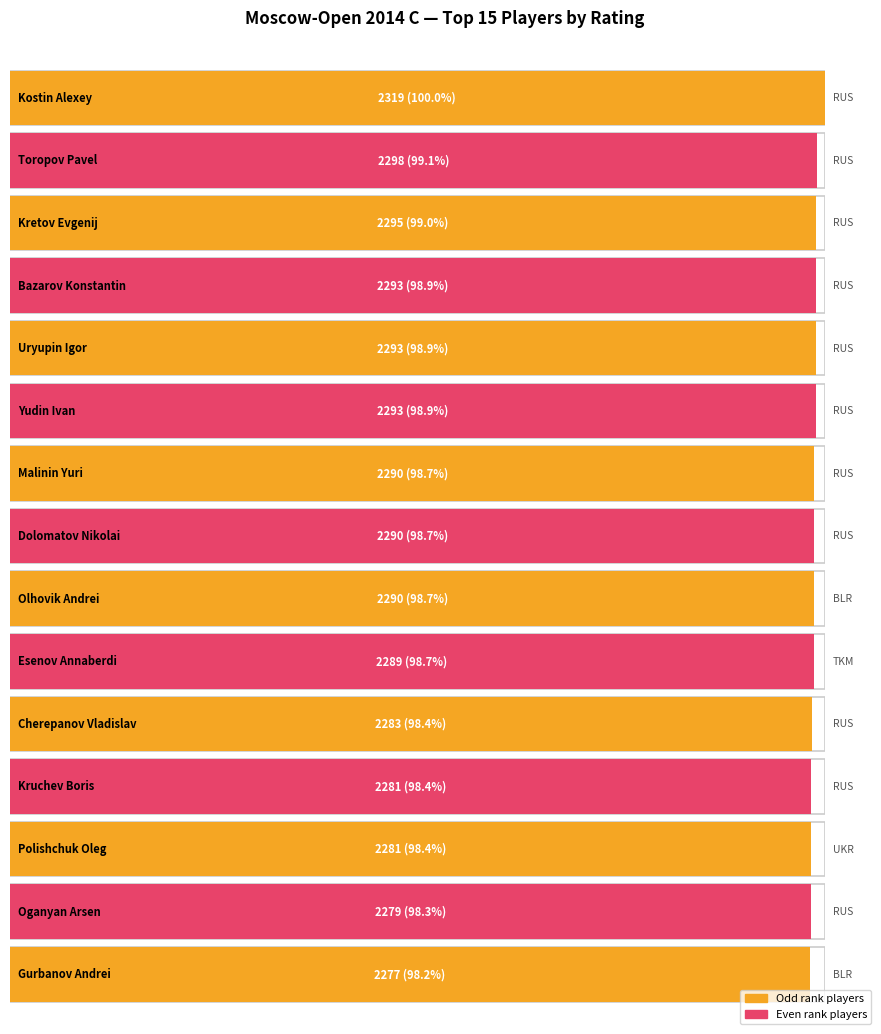

List the labels in order of value, largest first.

Kostin Alexey, Toropov Pavel, Kretov Evgenij, Bazarov Konstantin, Uryupin Igor, Yudin Ivan, Malinin Yuri, Dolomatov Nikolai, Olhovik Andrei, Esenov Annaberdi, Cherepanov Vladislav, Kruchev Boris, Polishchuk Oleg, Oganyan Arsen, Gurbanov Andrei